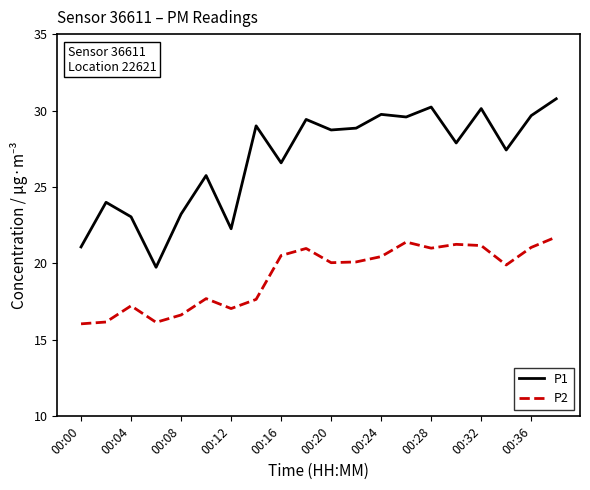

Is this an area chart (filled region under the line)?

No